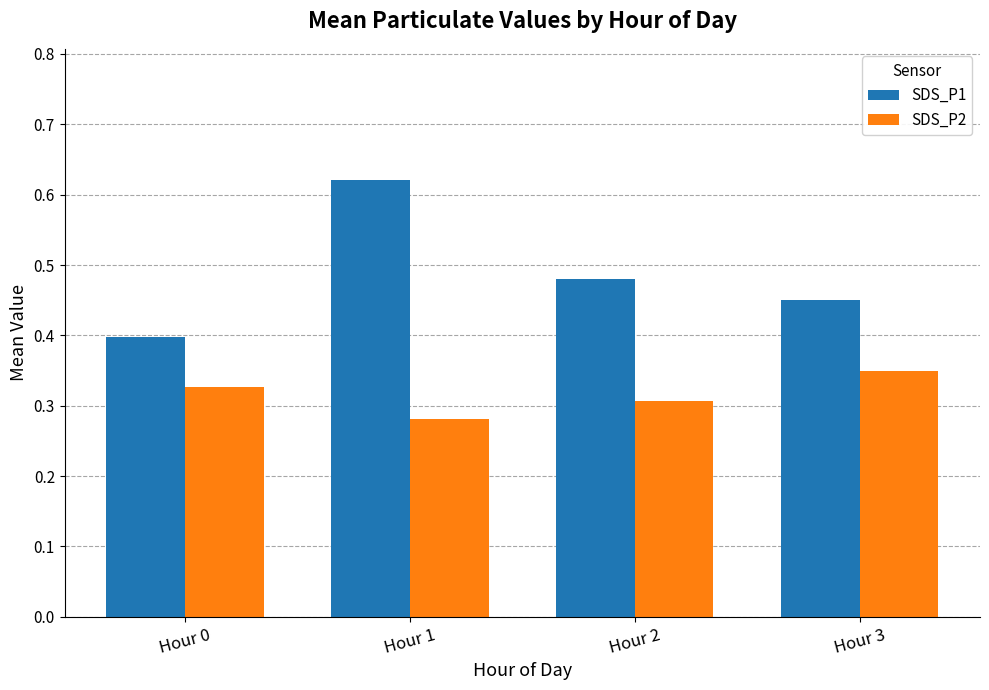

List the series in order of their overall mean, lowest first.

SDS_P2, SDS_P1